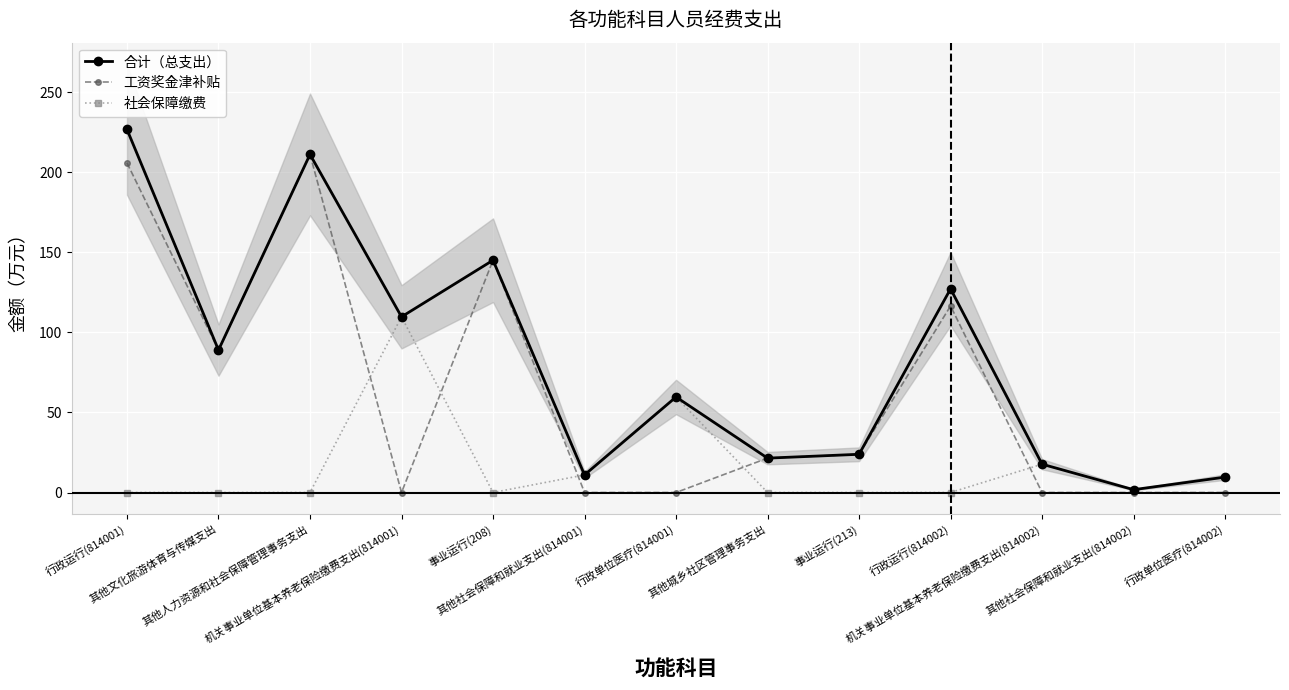

Is it true that 工资奖金津补贴 equals 0.0 at 机关事业单位基本养老保险缴费支出(814001)?

True